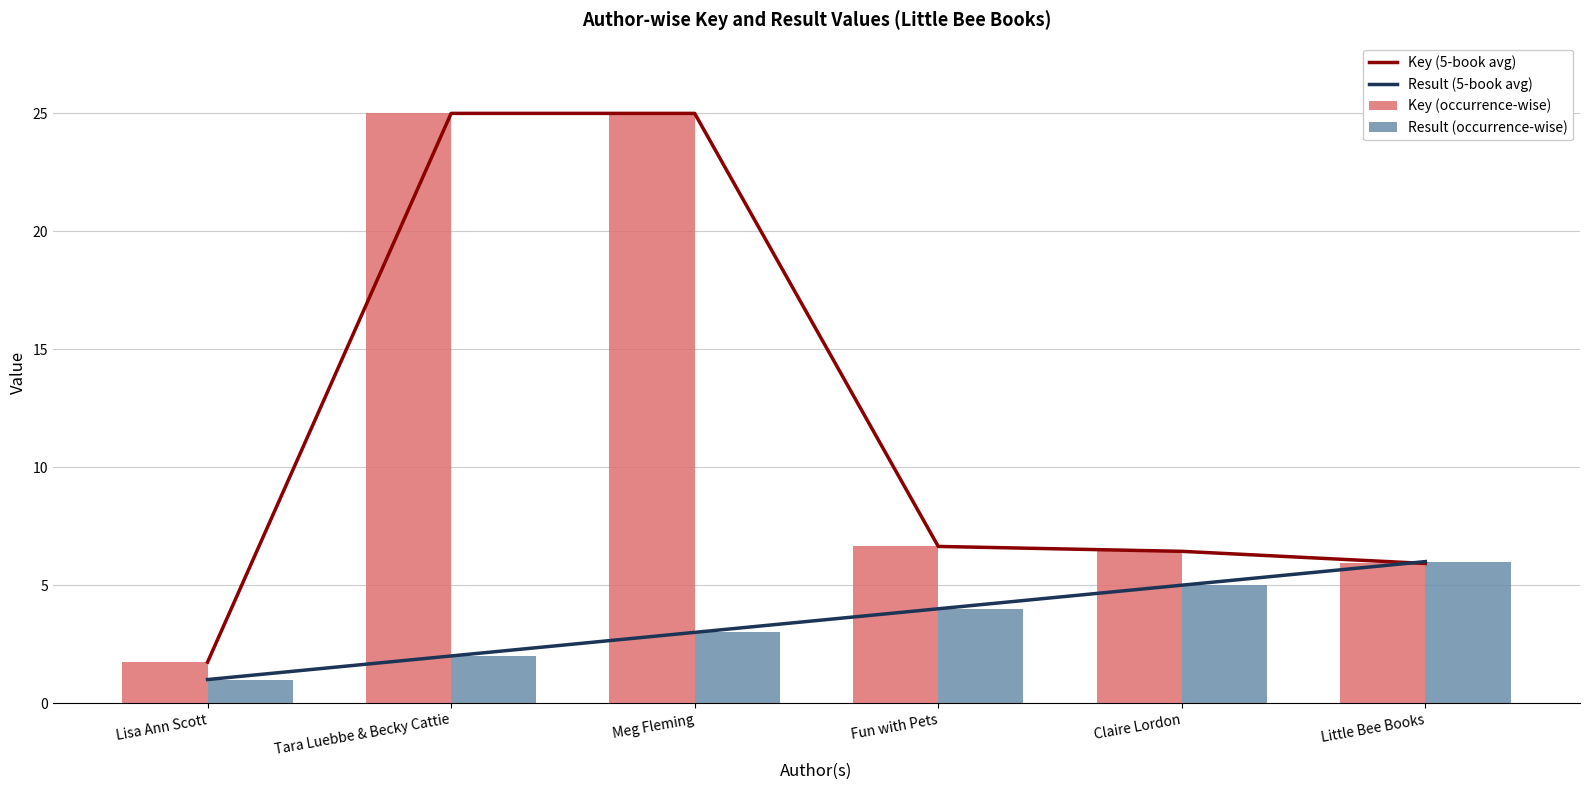

At which label does Key (5-book avg) reach its minimum?

Lisa Ann Scott